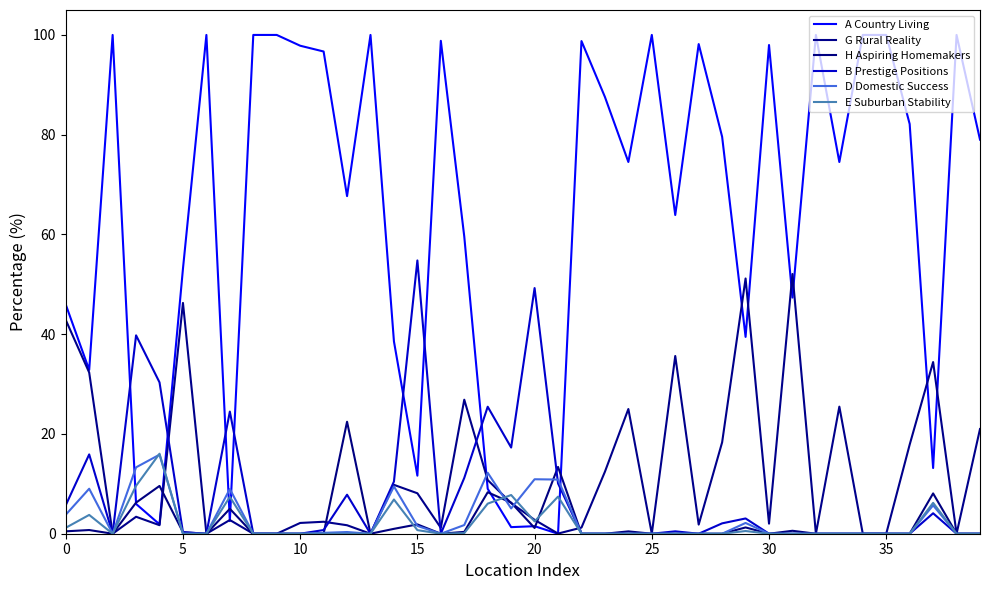

How many lines are shown in the chart?

6